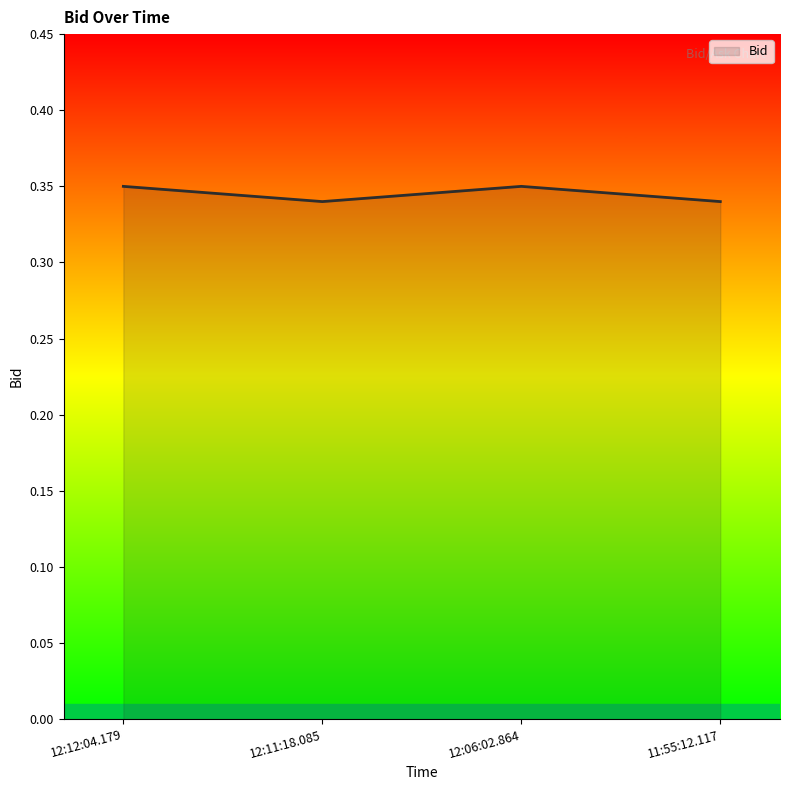

How many interior local peaks (higher than both neighbors) does the data have?

1